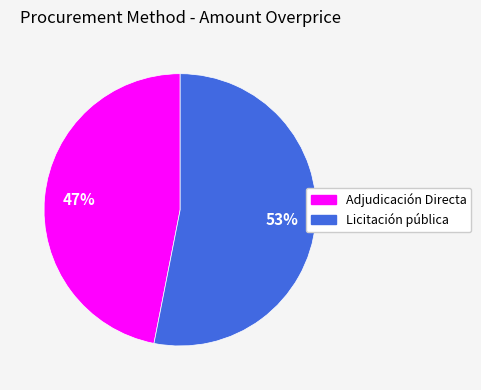

To the nearest percent, what is the difference between the Licitación pública and Adjudicación Directa slice percentages?

6%